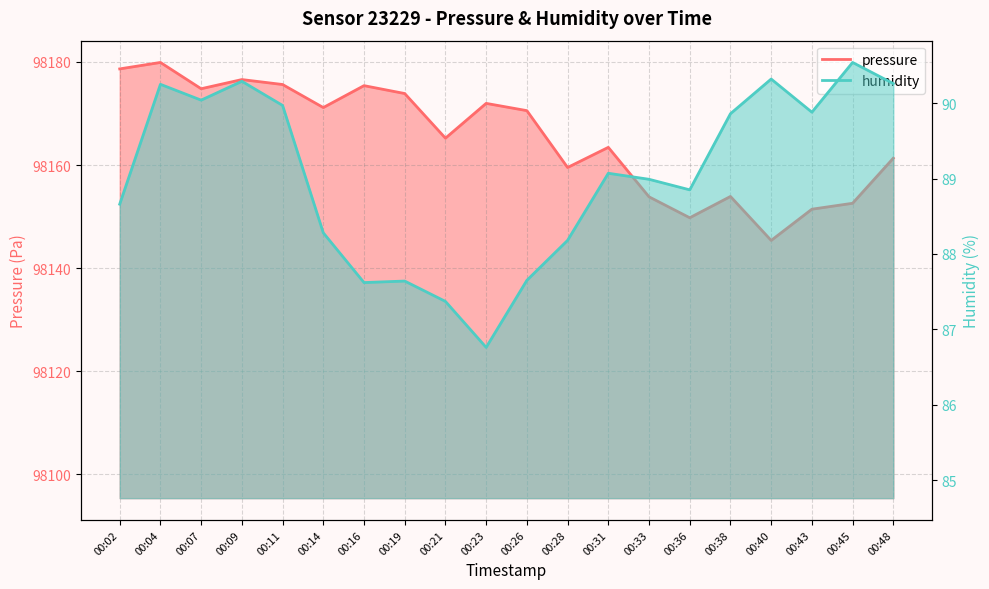

In pressure, how many points are higher than both neighbors (excluding endpoints)?

6